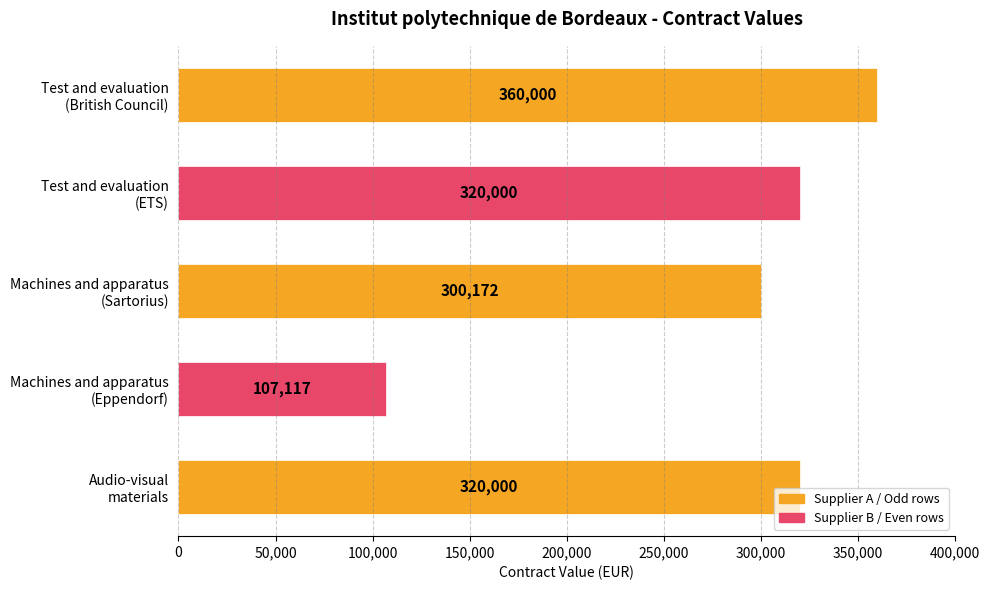

What is the difference between the second highest and minimum values?

212883